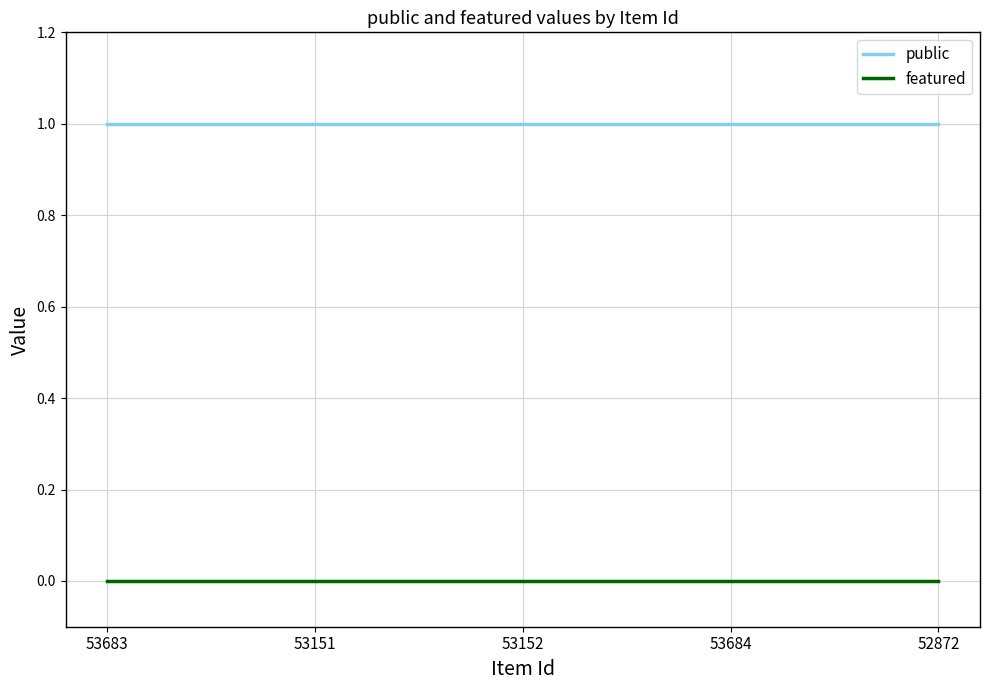

The featured series shows 0 at 53683. True or false?

True